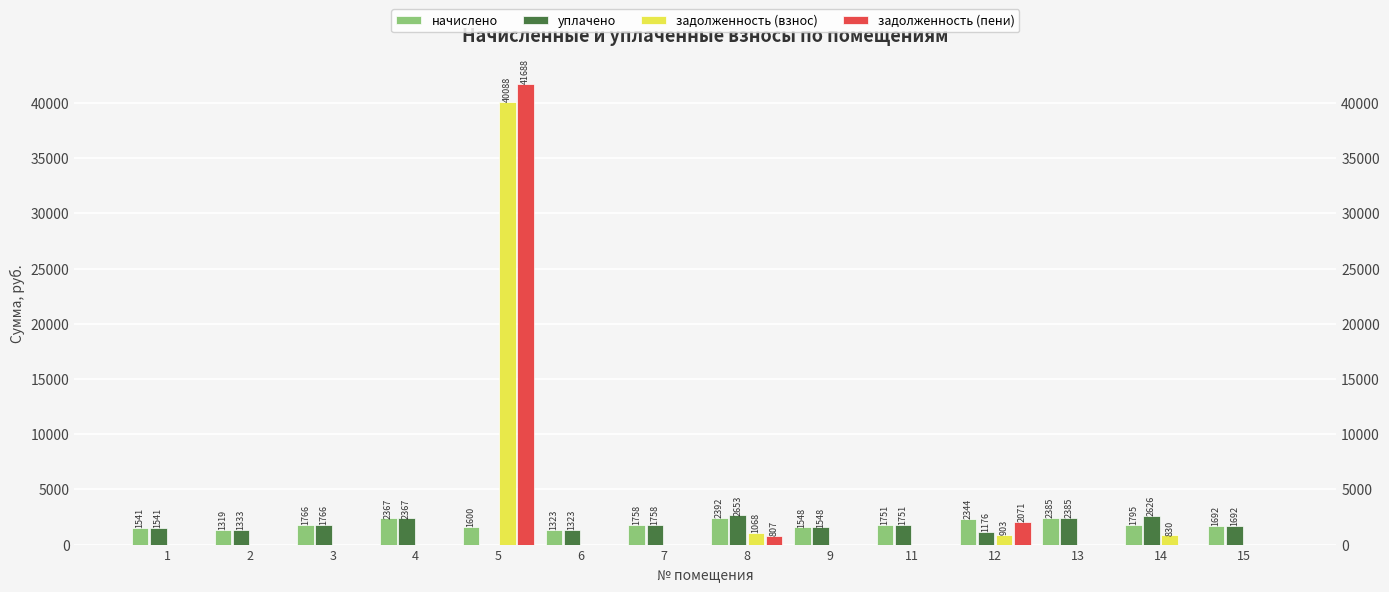

What is the maximum value shown in the chart?

41688.3